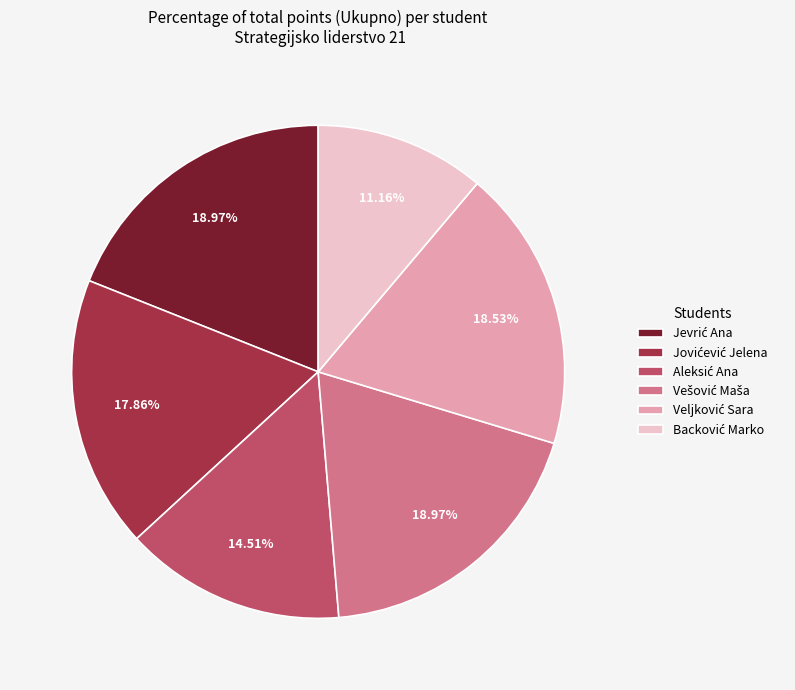

Is there a majority slice in this chart?

No